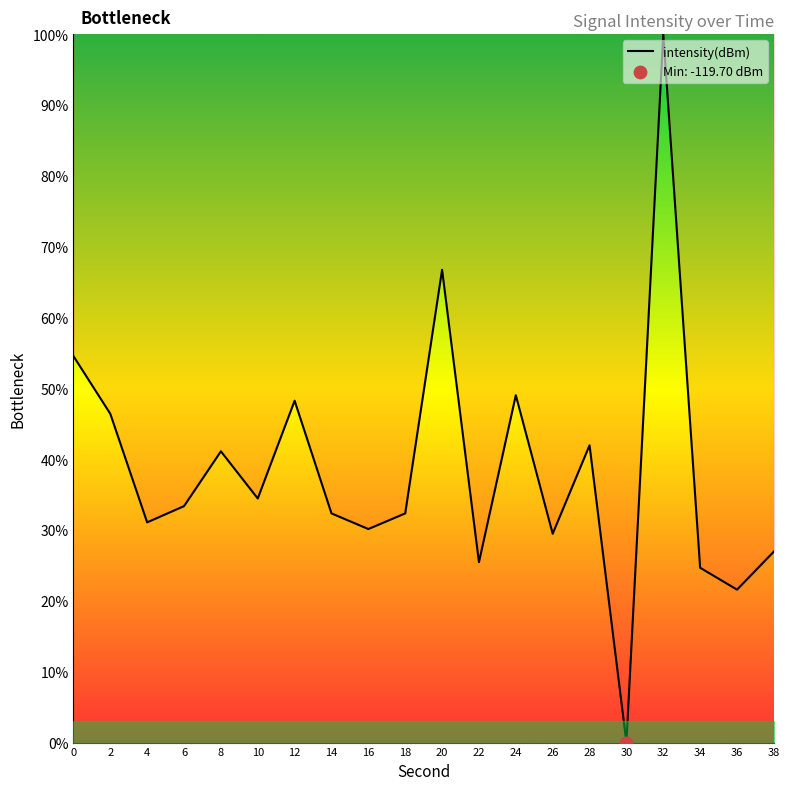

Between 6 and 22, which is larger?

6